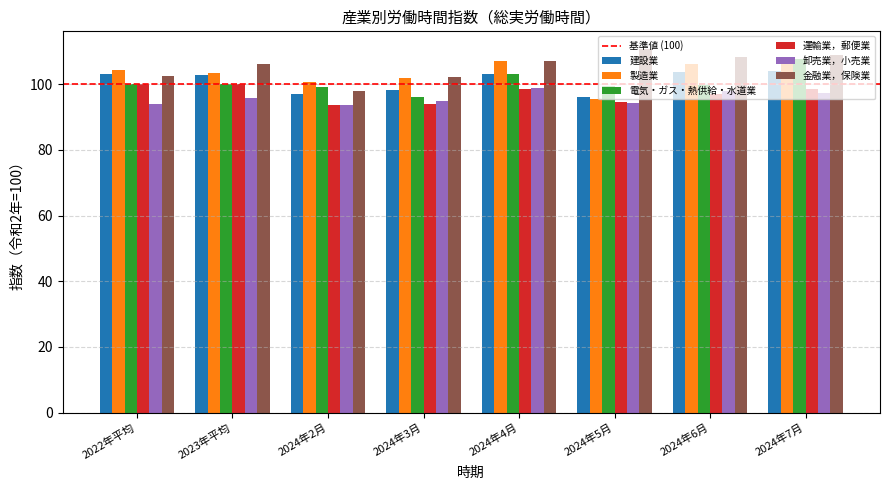

What is the approximate value of 金融業，保険業 at 2024年3月?

102.1